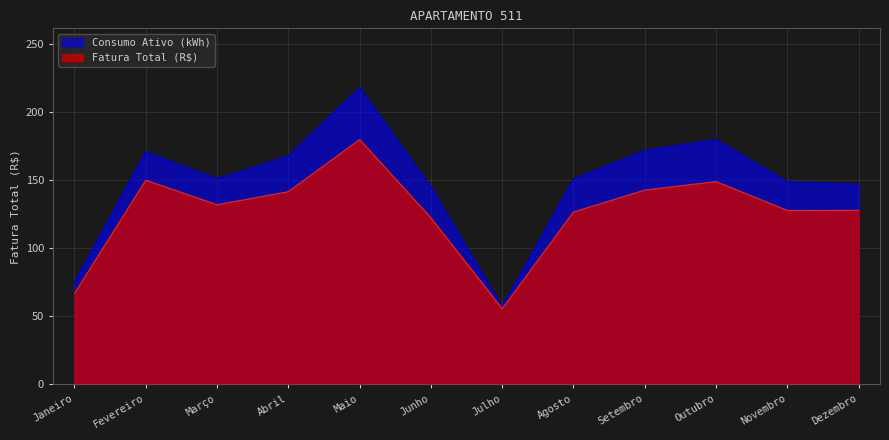

What is the difference between the maximum and minimum values in the Fatura Total (R$) series?

124.5